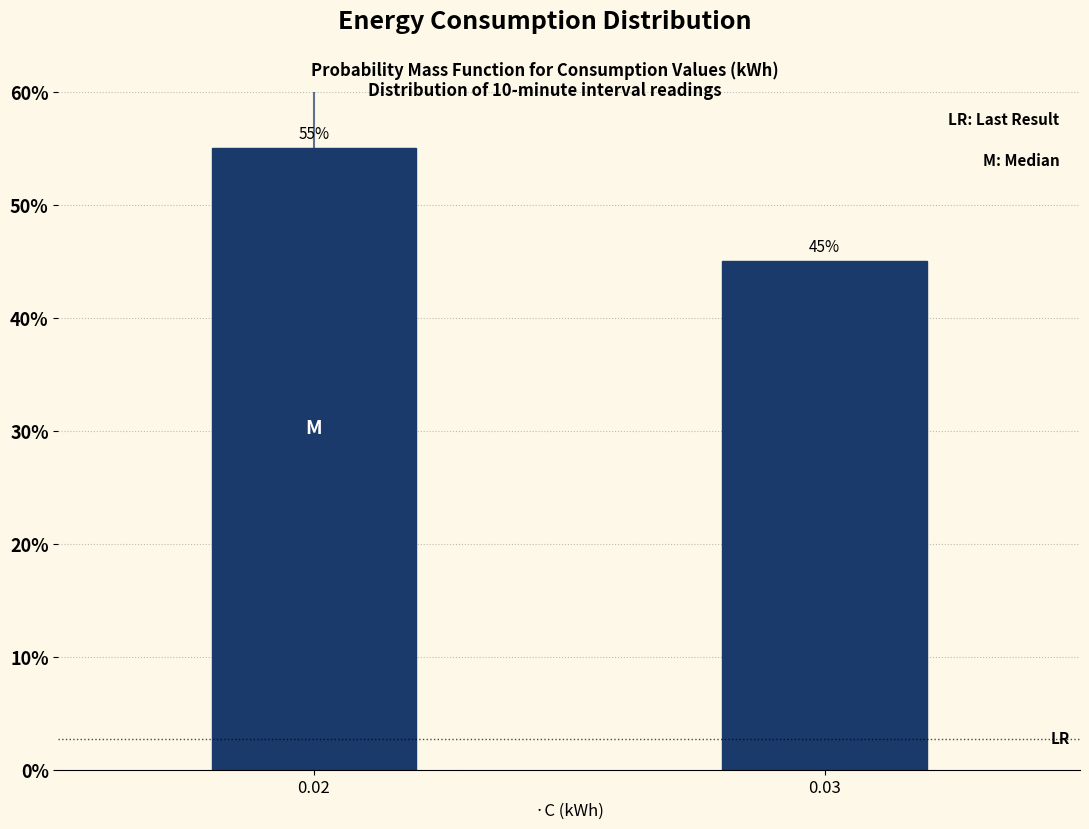

Reading left to right, extract all data points from this chart.

0.02=55.0	0.03=45.0